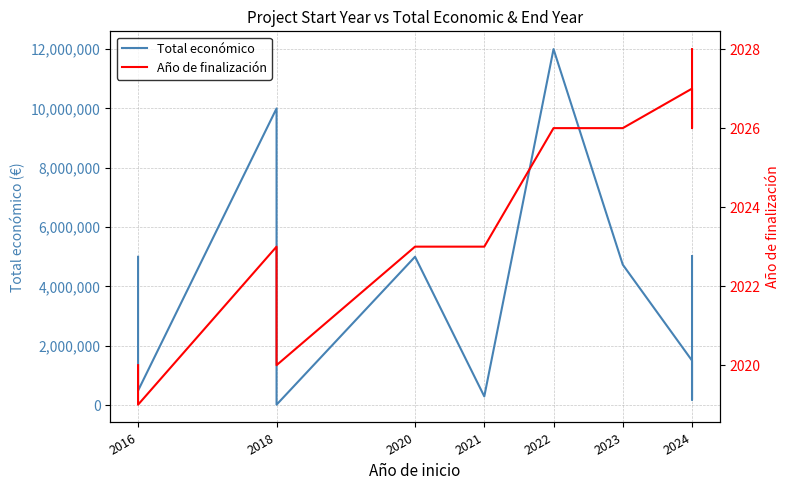

At which category does the chart reach its peak across all series?

2022